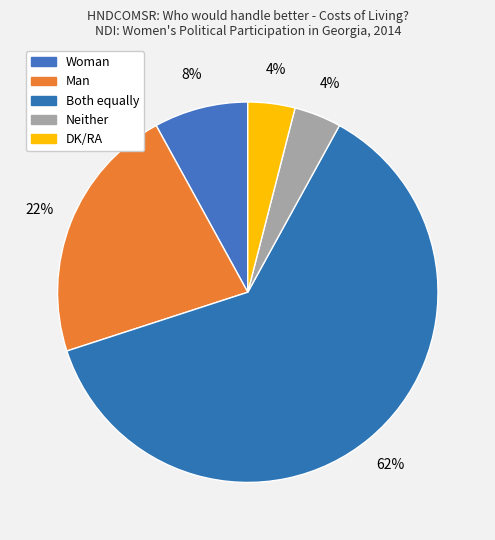

The Man slice represents 13% of the pie. True or false?

False